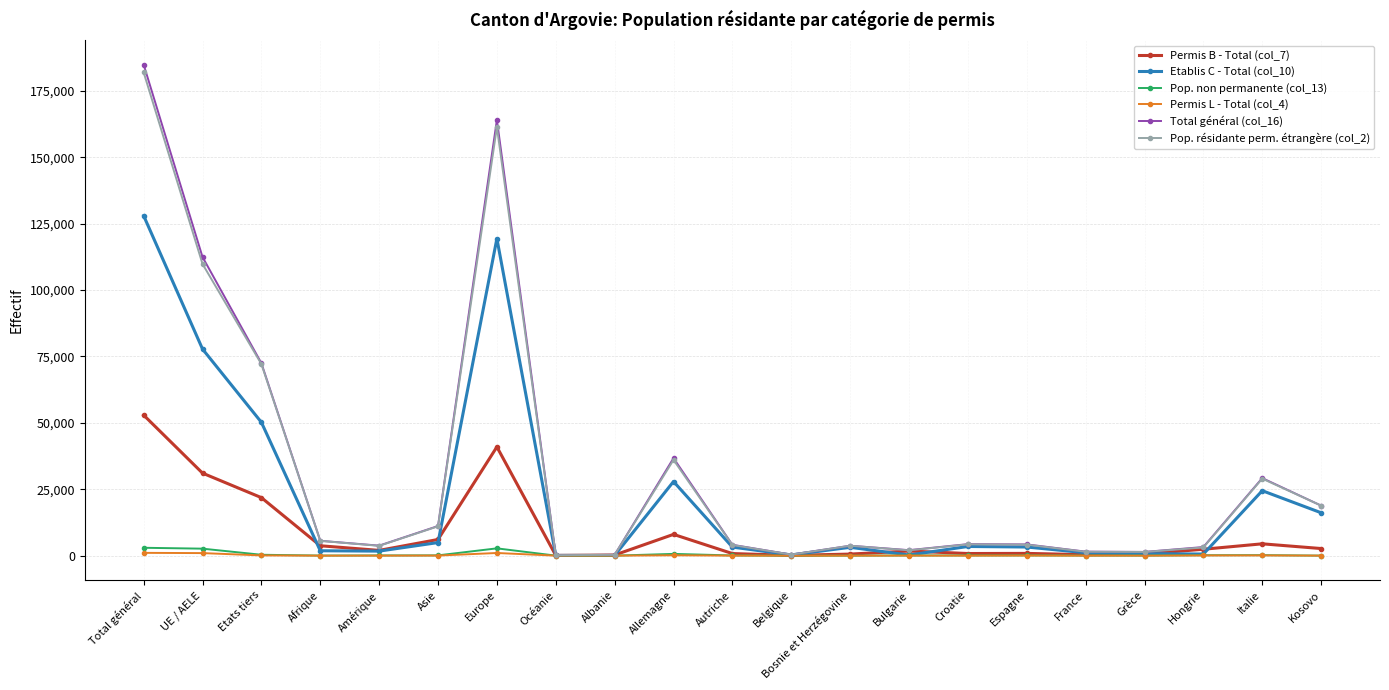

What are all the series names shown in the legend?

Permis B - Total (col_7), Etablis C - Total (col_10), Pop. non permanente (col_13), Permis L - Total (col_4), Total général (col_16), Pop. résidante perm. étrangère (col_2)